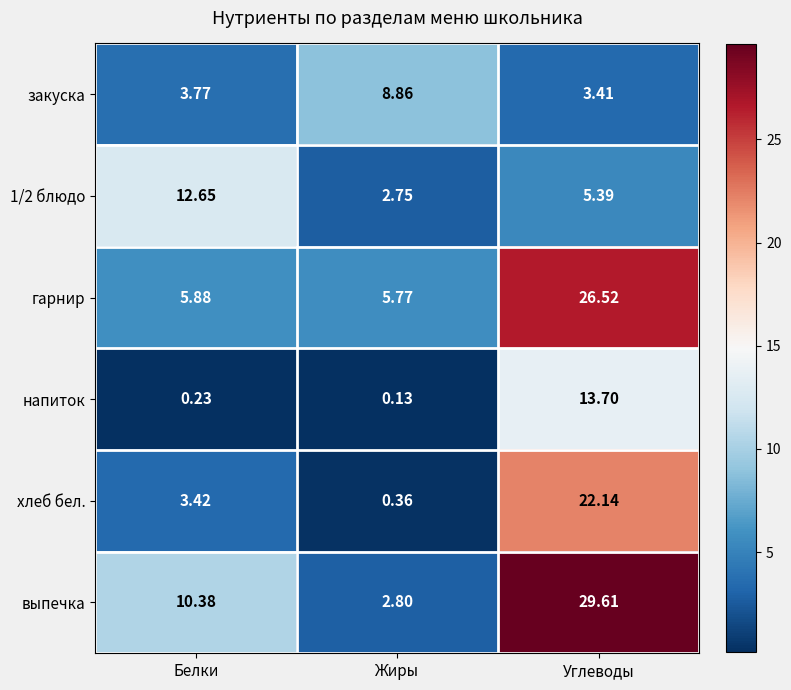

Between Белки and Углеводы, which series saw the biggest shift?

гарнир